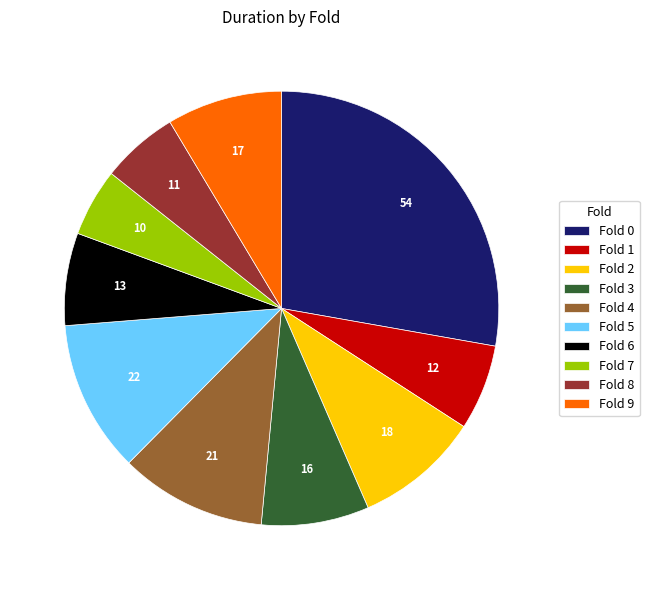

Count the number of slices in the pie.

10